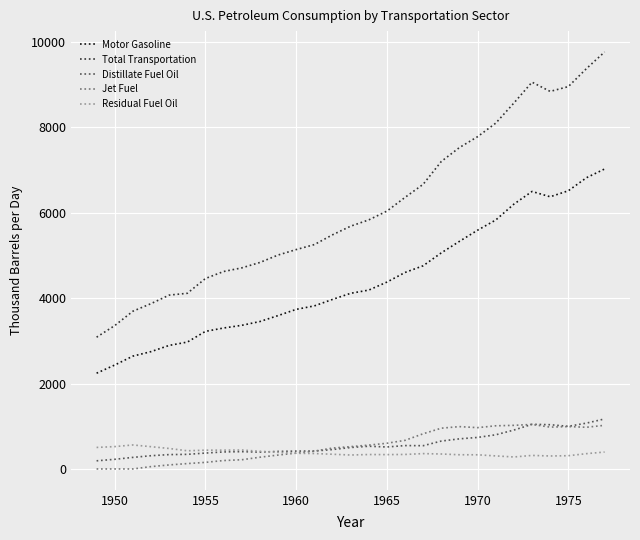

At how many categories does at least one series exceed 1722?

29